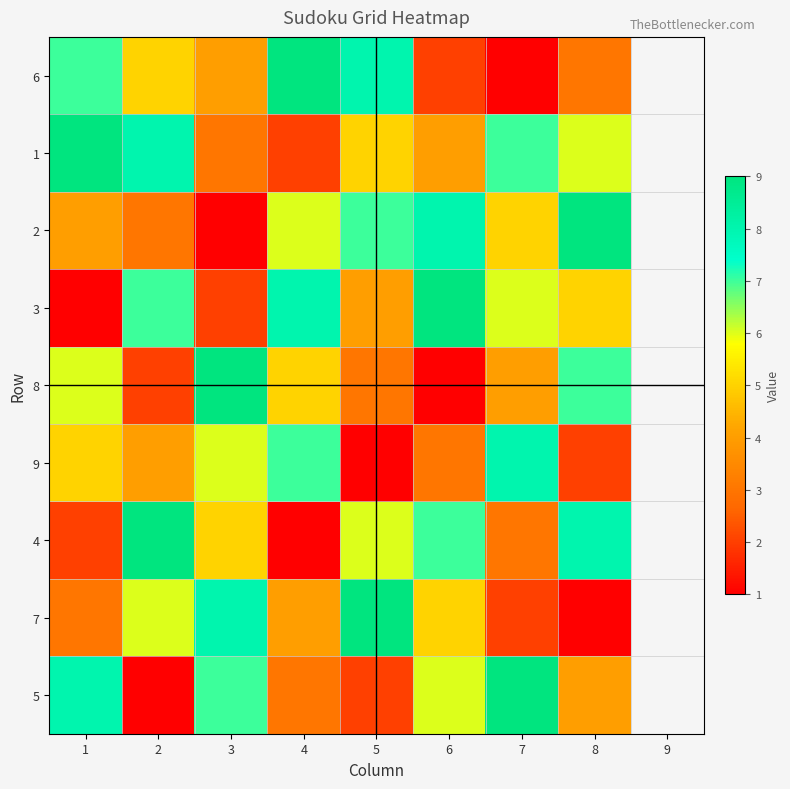

Which series has the largest total across all categories?

1